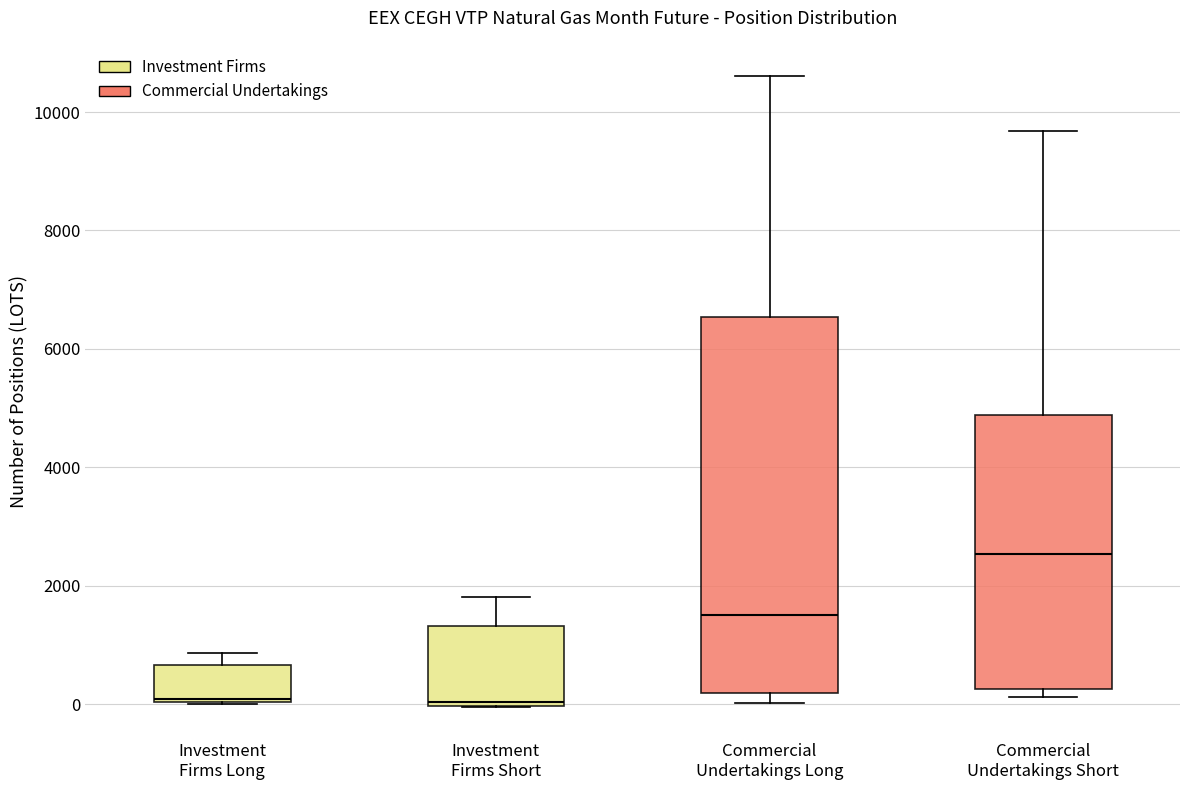

Reading left to right, transcribe this box plot: for each box, give where its median line is, the range the box spans, and where its two whiskers end, as read against the y-axis. The values are not printed on the chart, so give them approximately, as read against the axis.

Investment Firms Long: median 0, box 0 to 600, whiskers 0 to 800
Investment Firms Short: median 0 (just above the box's lower edge), box 0 to 1400, whiskers 0 to 1800
Commercial Undertakings Long: median 1600, box 200 to 6600, whiskers 0 to 10600
Commercial Undertakings Short: median 2600, box 200 to 4800, whiskers 200 (just below the box's lower edge) to 9600